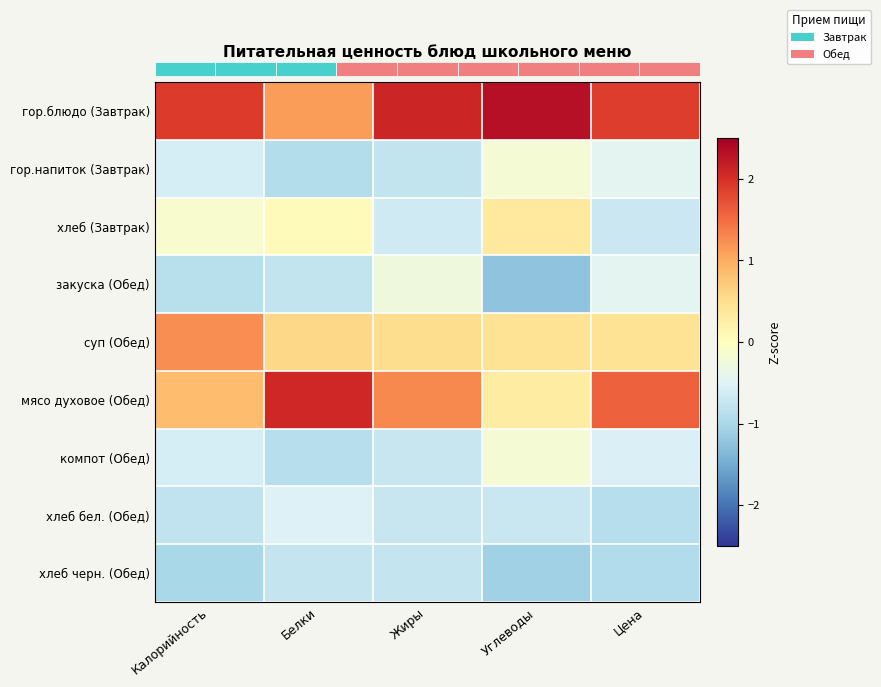

Which series has the largest total across all categories?

row_0